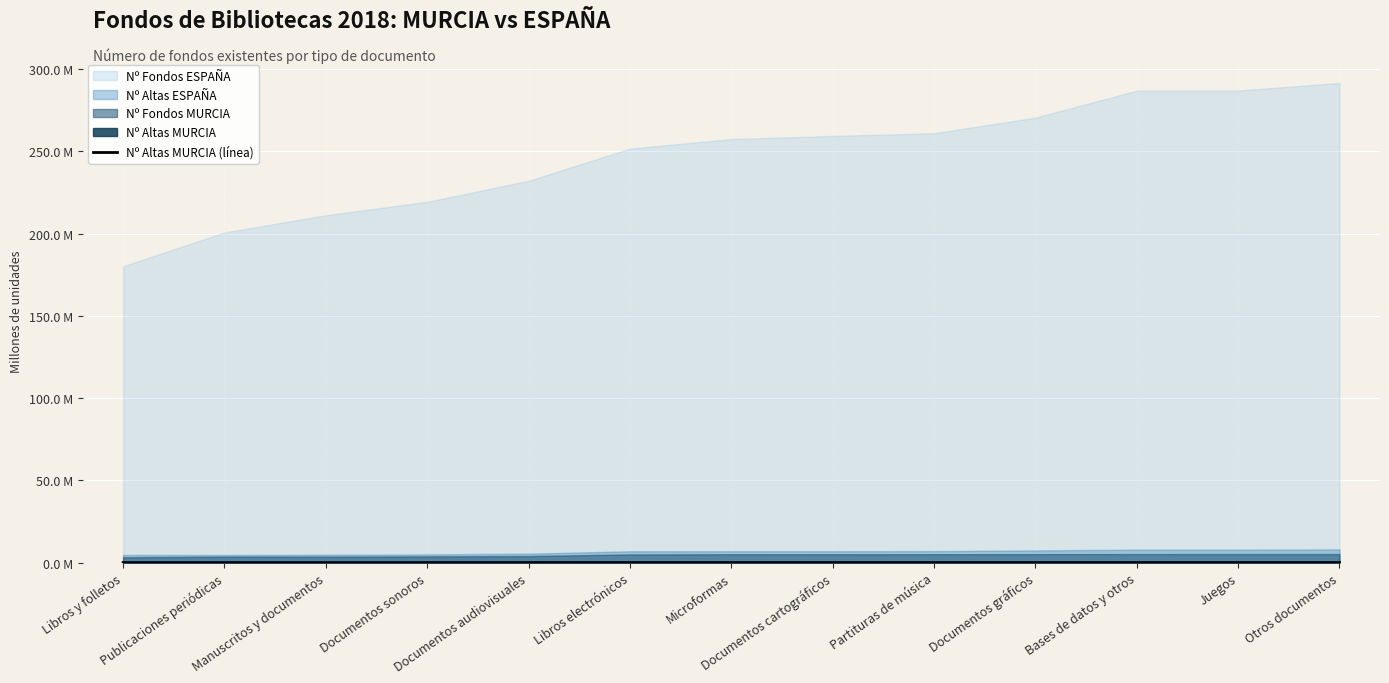

Which category has the highest value across all series?

Otros documentos